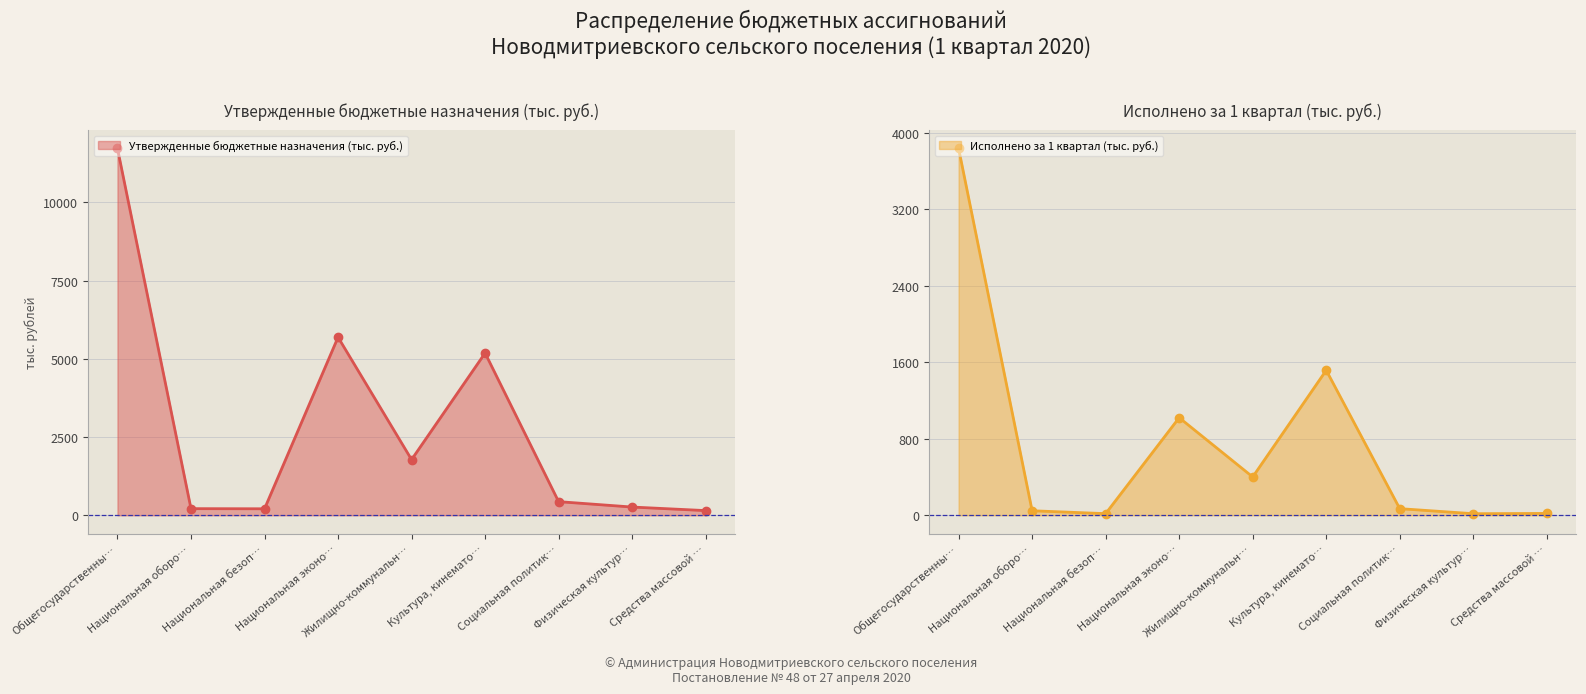

What value does the Утвержденные бюджетные назначения (тыс. руб.) series have at Культура, кинемато…?

5186.2